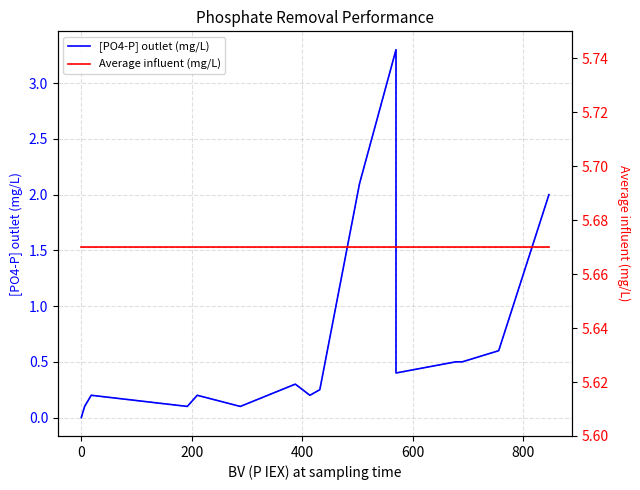

At how many categories does at least one series exceed 1?

16